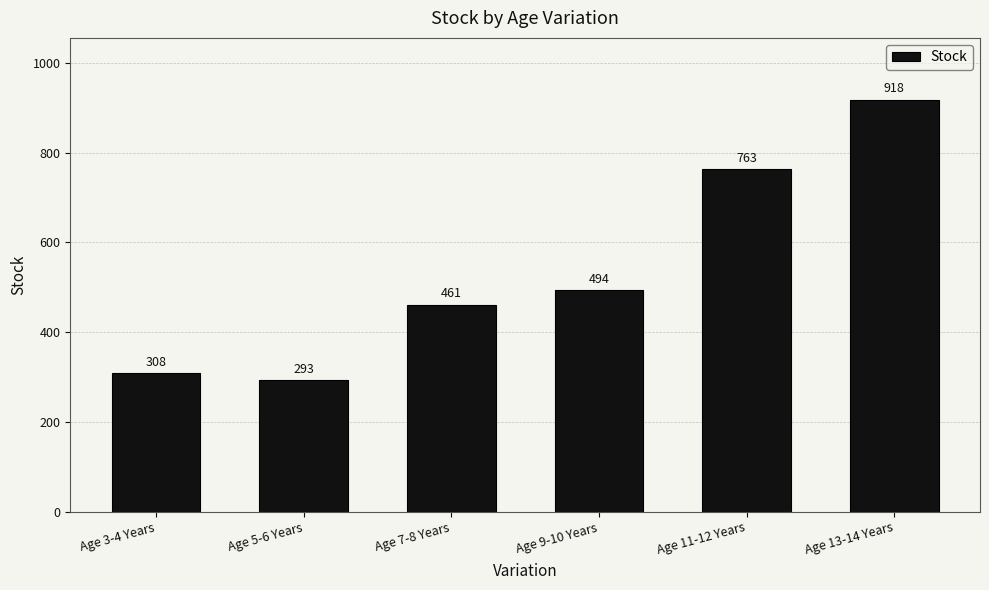

Rank the categories by value from lowest to highest.

Age 5-6 Years, Age 3-4 Years, Age 7-8 Years, Age 9-10 Years, Age 11-12 Years, Age 13-14 Years